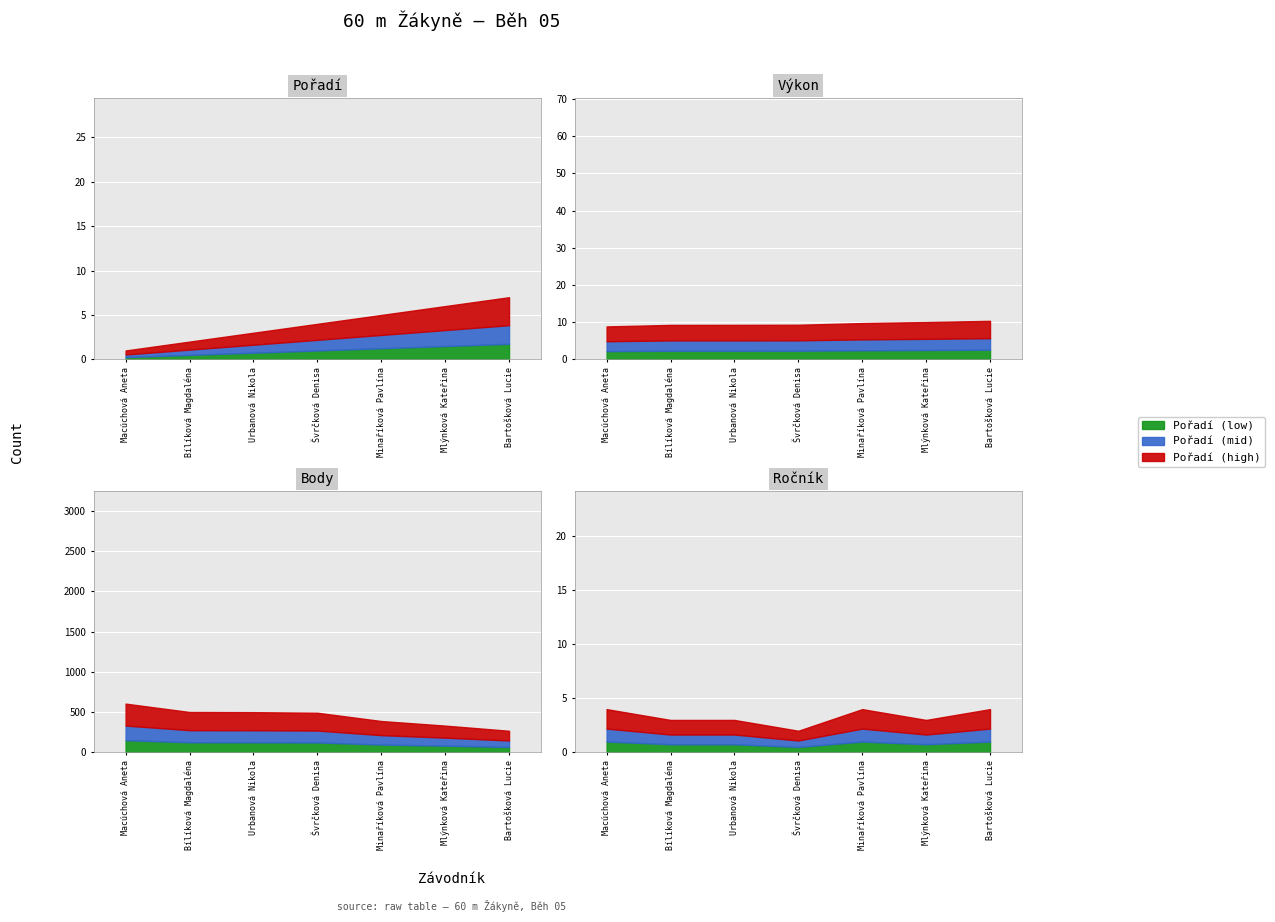

At which category is the sum across all series the highest?

Macúchová Aneta